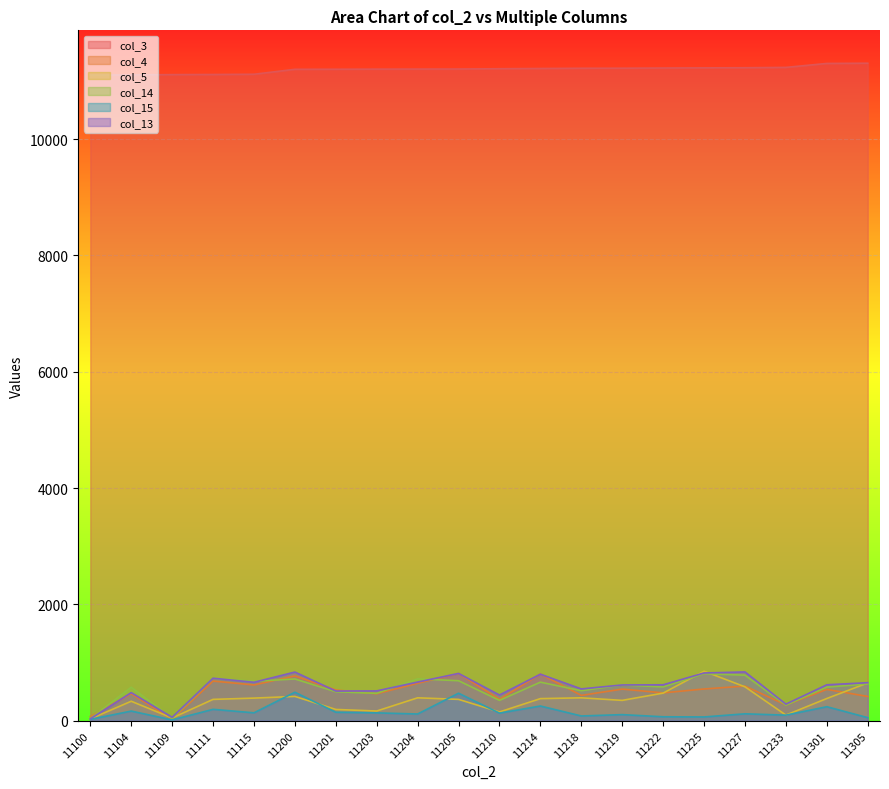

Count the number of data series in this chart.

6